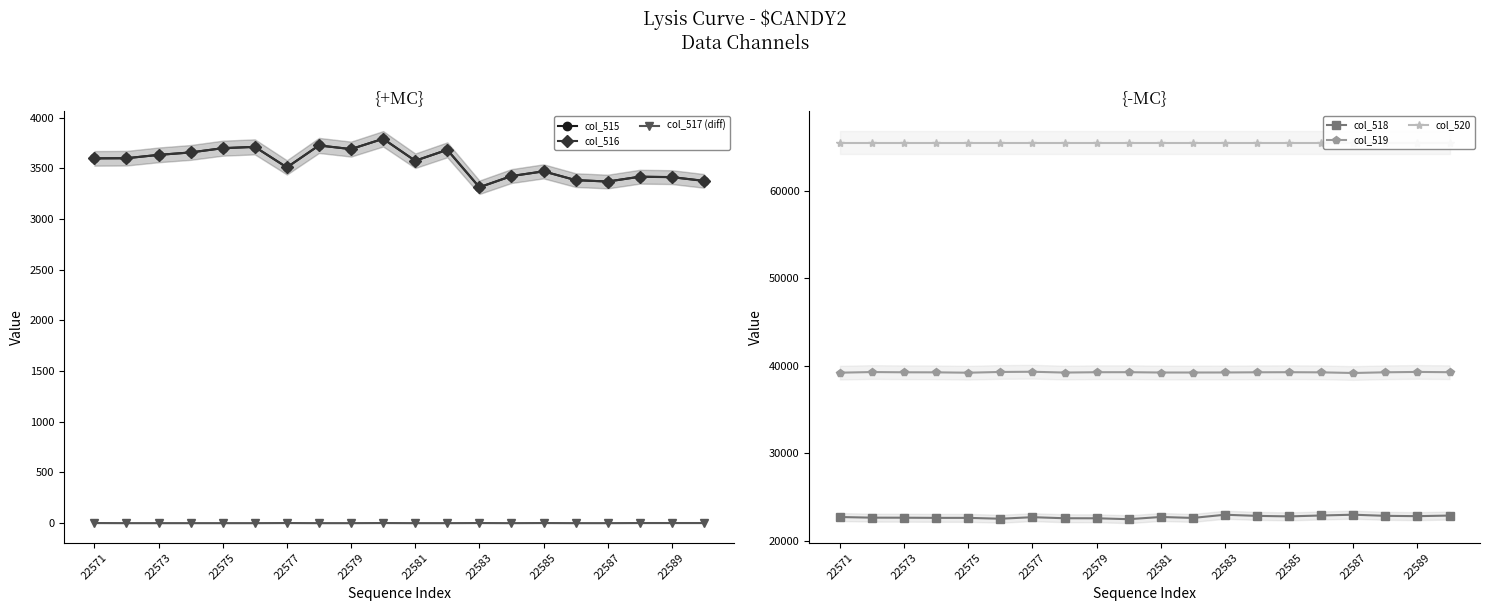

How many lines are shown in the chart?

6